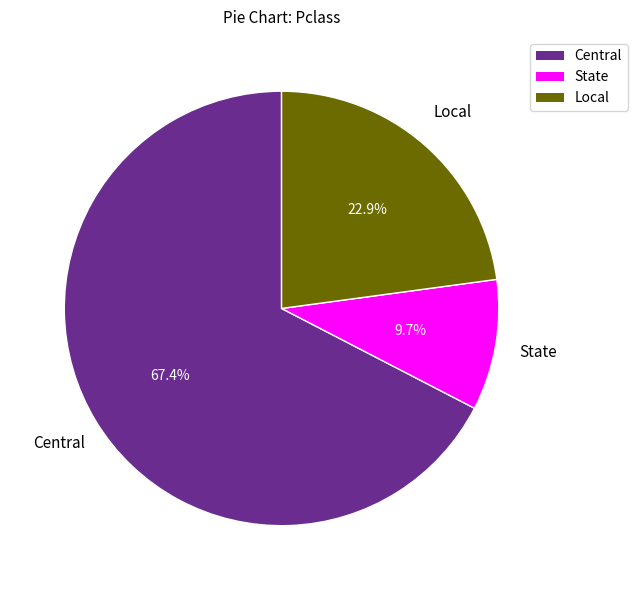

How many slices are in this pie chart?

3